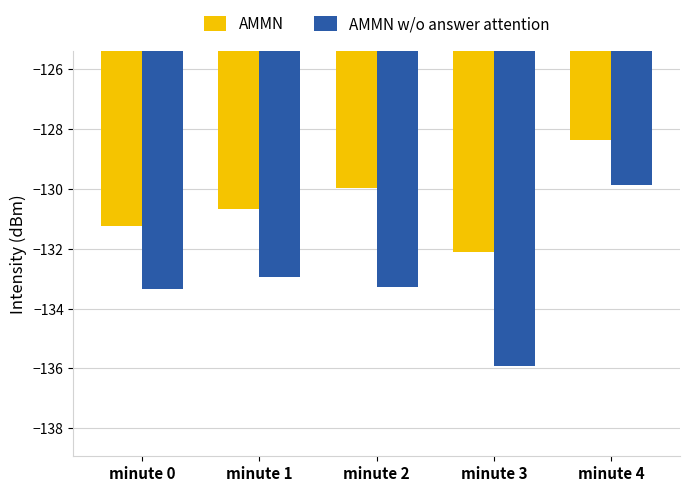

The value of AMMN w/o answer attention at minute 1 is -132.9. True or false?

True